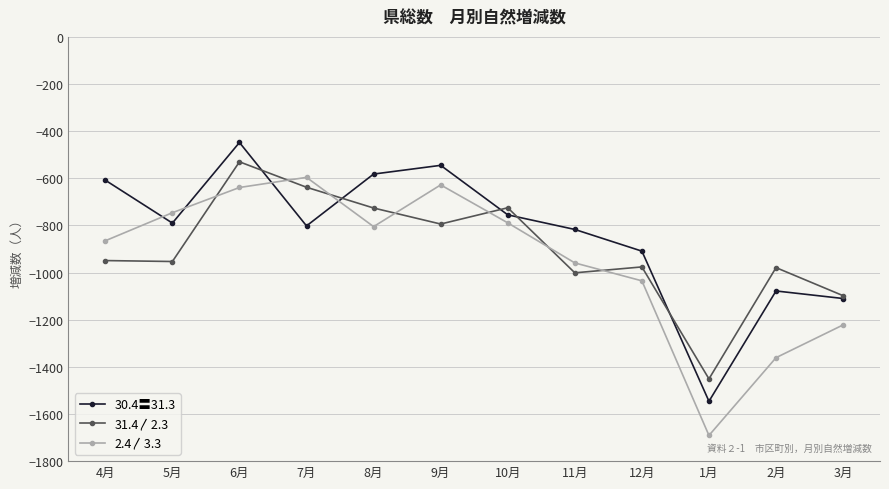

In 31.4〳2.3, how many points are lower than both neighbors (excluding endpoints)?

4